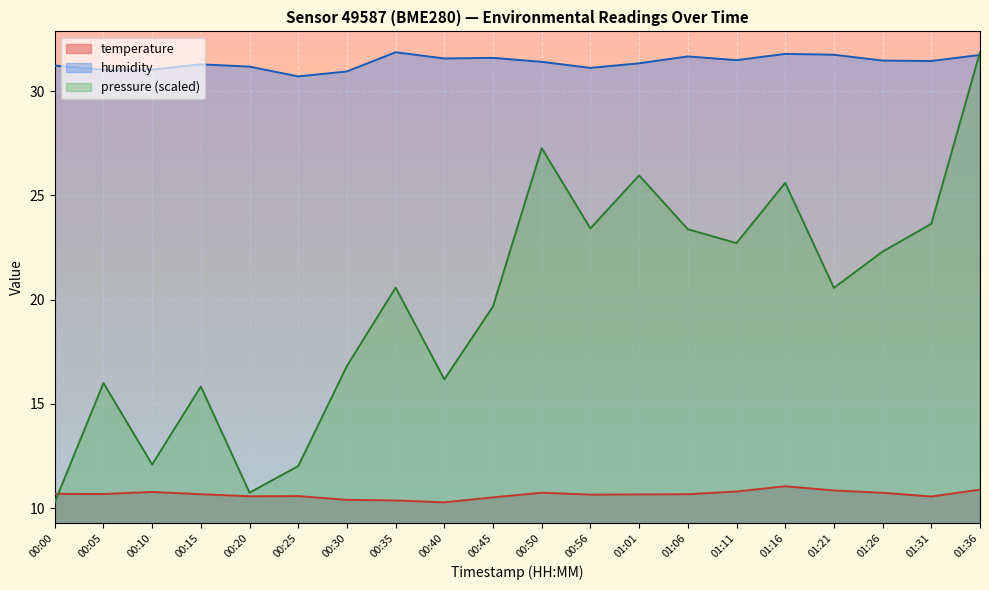

Count the number of data series in this chart.

3